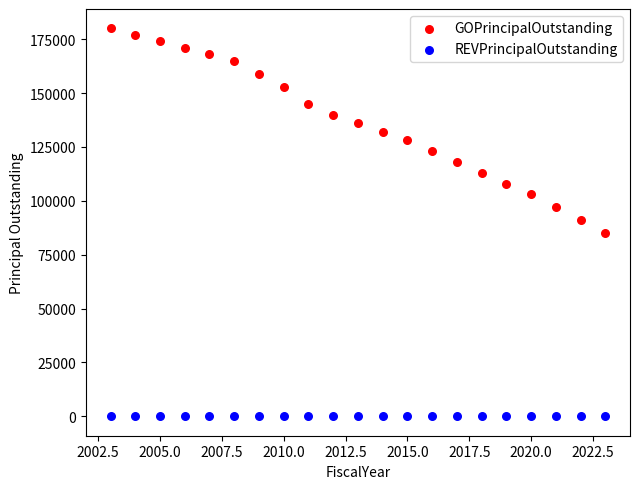

Which series contains the lowest Y value?

REVPrincipalOutstanding